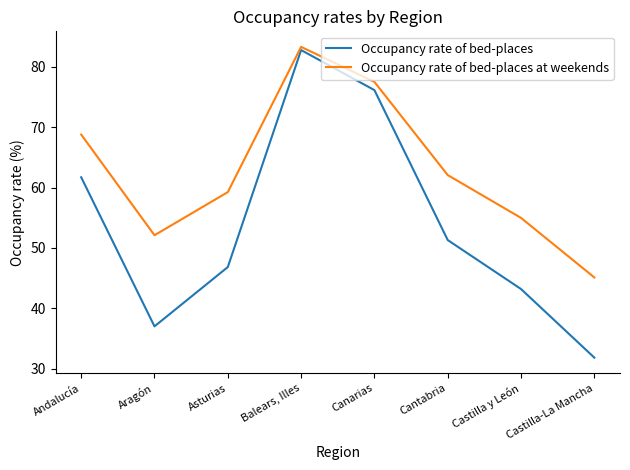

What is the maximum value for Occupancy rate of bed-places at weekends?

83.3